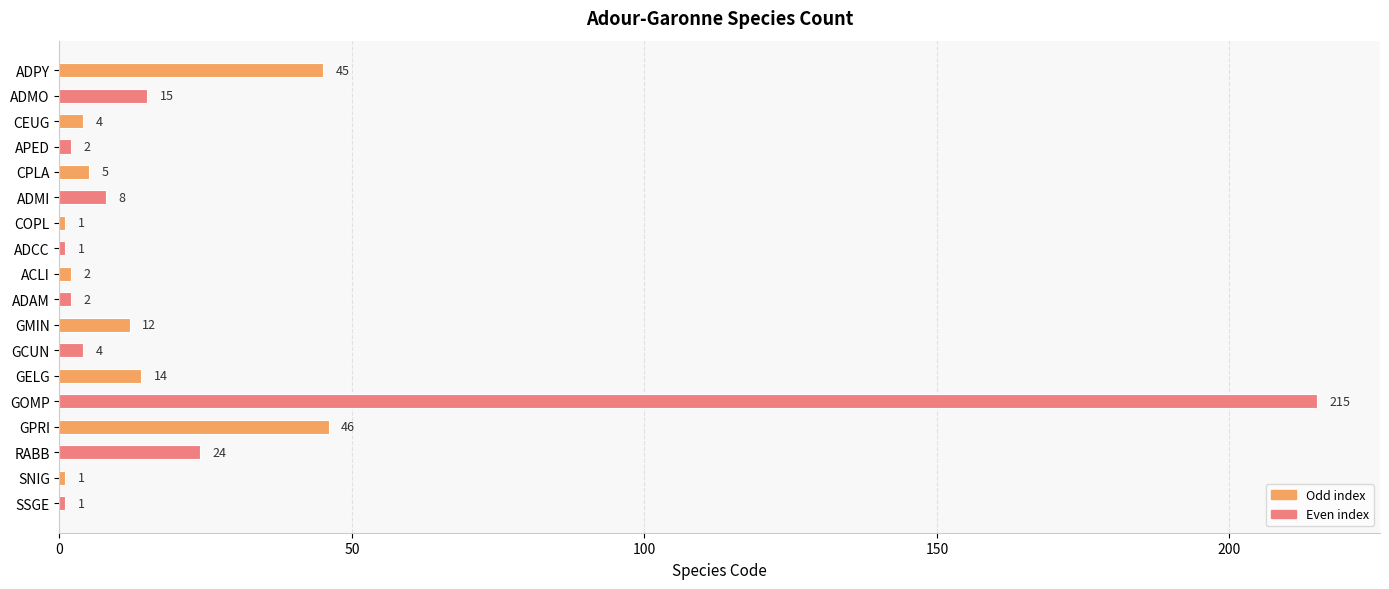

Are the bars grouped side by side (vs. stacked)?

No